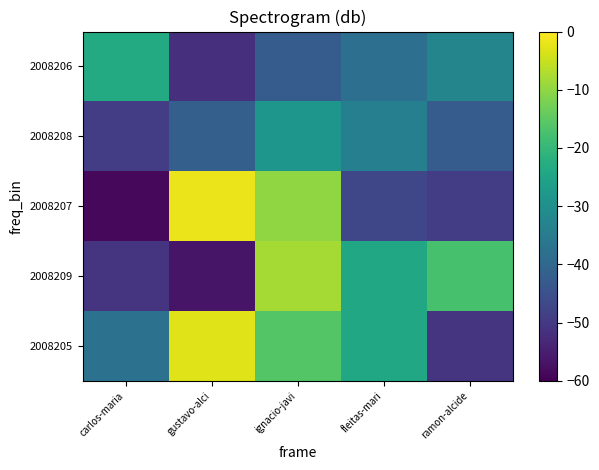

What is the spread (max minus min) of values at ignacio-javi?

34.4